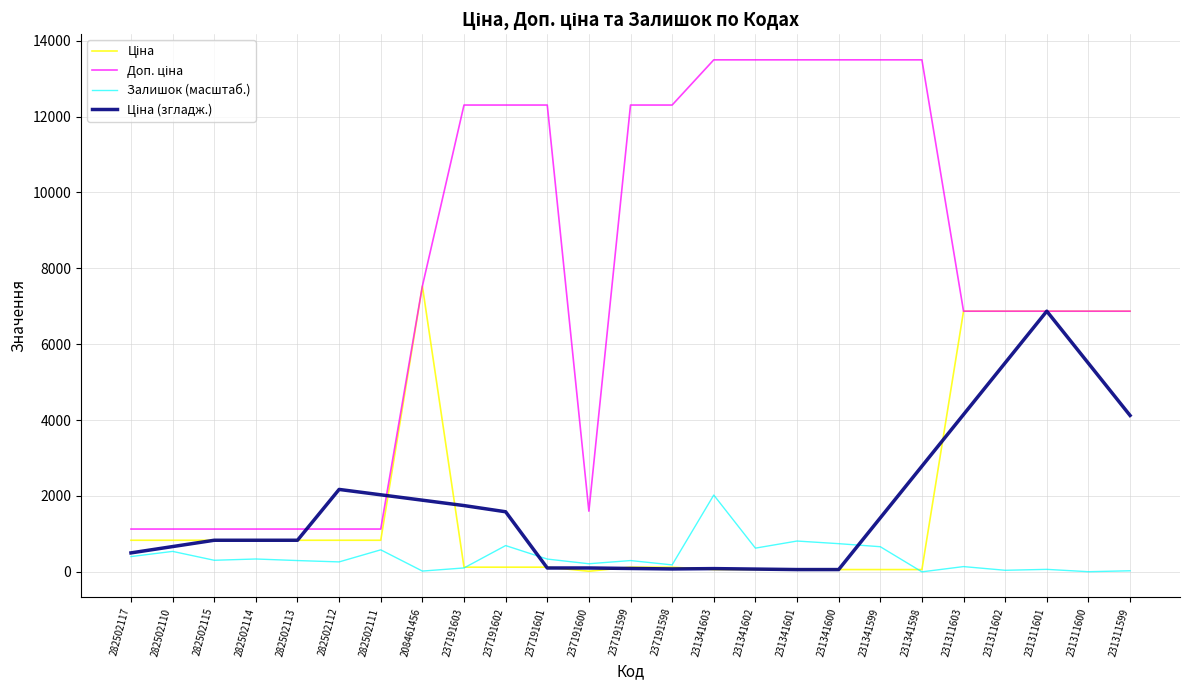

The value of Залишок (масштаб.) at 282502110 is 538.7. True or false?

True